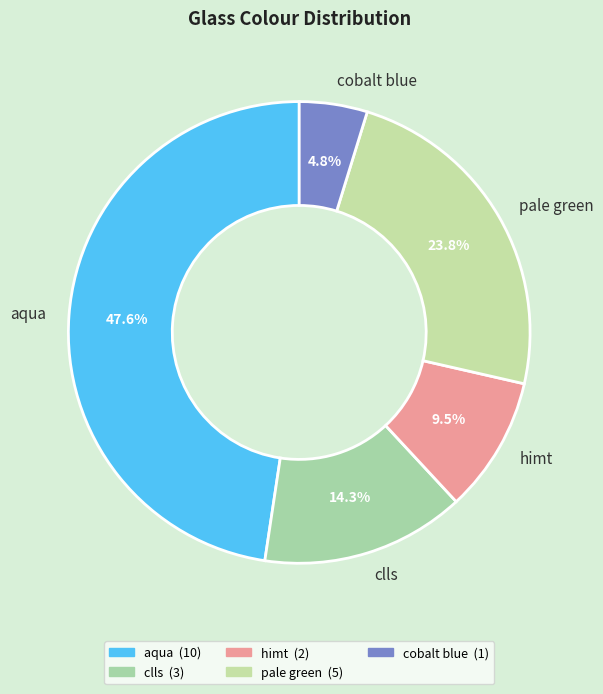

What percentage is the clls slice, to the nearest percent?

14%